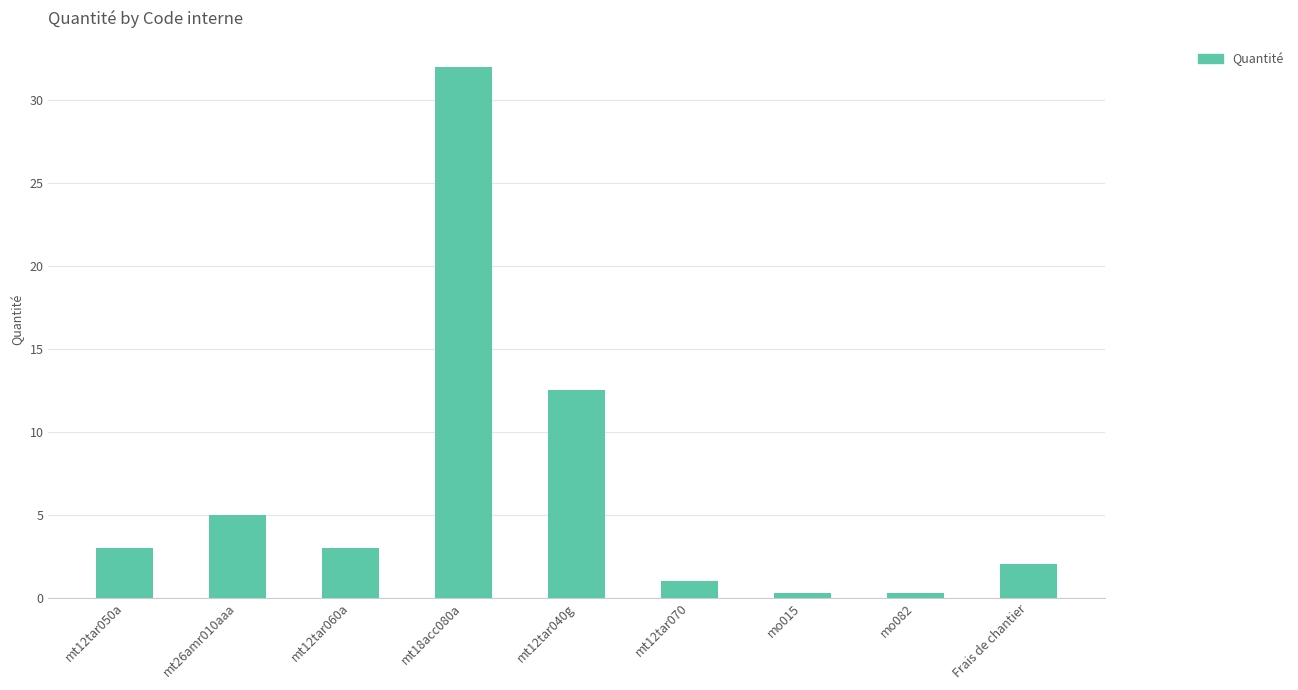

Is it true that the value at Frais de chantier is 2.0?

True